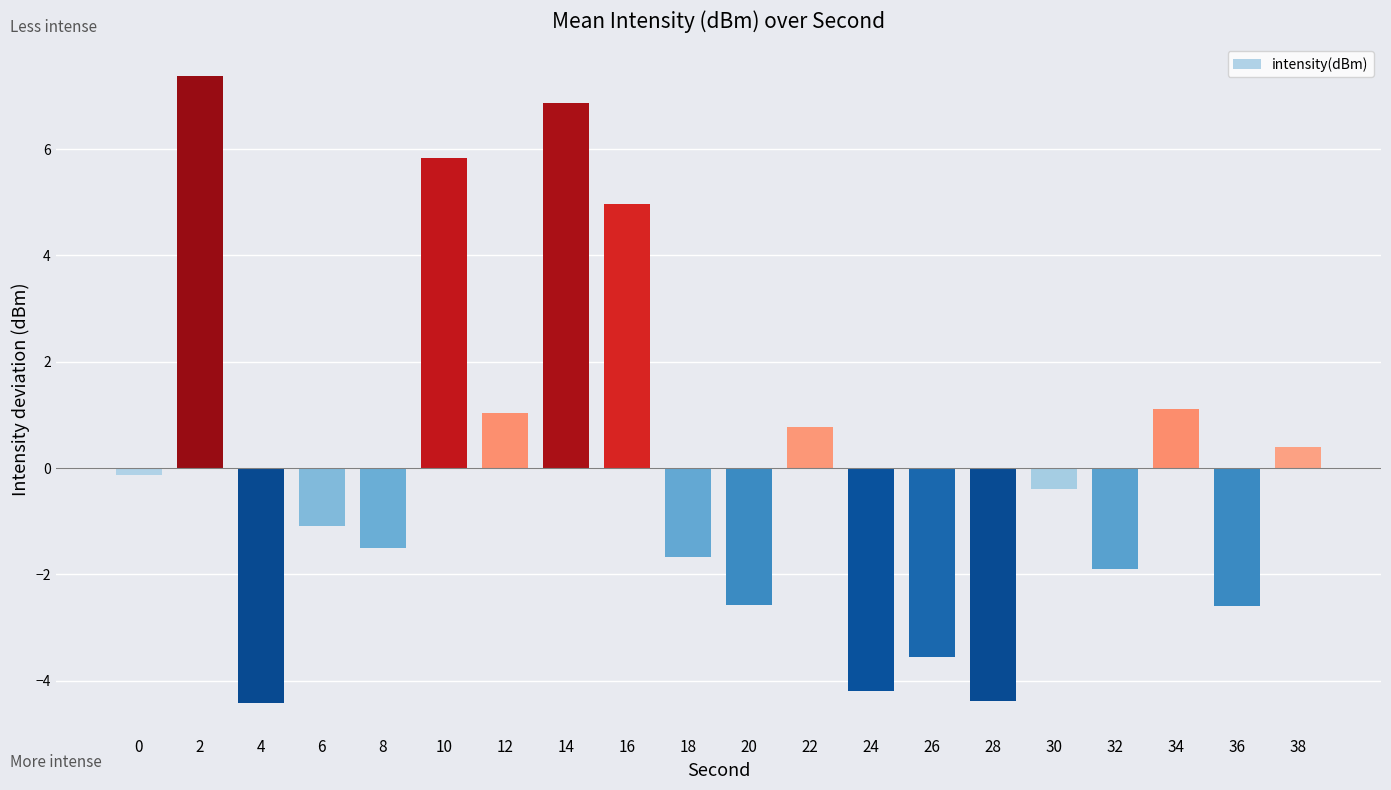

How many distinct data groups are displayed?

1